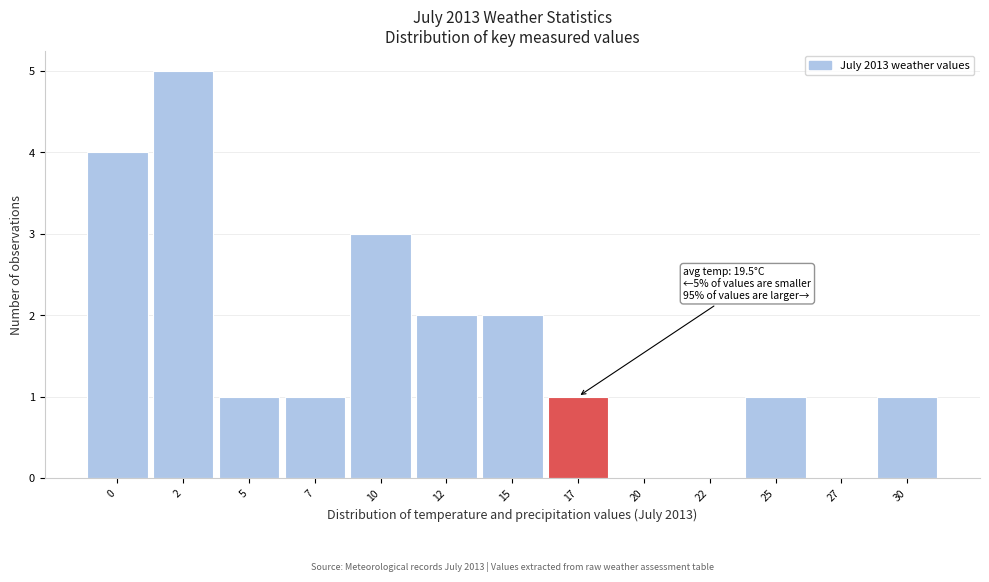

Reading right to left, extract all data points from this chart.

30=1	27=0	25=1	22=0	20=0	17=1	15=2	12=2	10=3	7=1	5=1	2=5	0=4